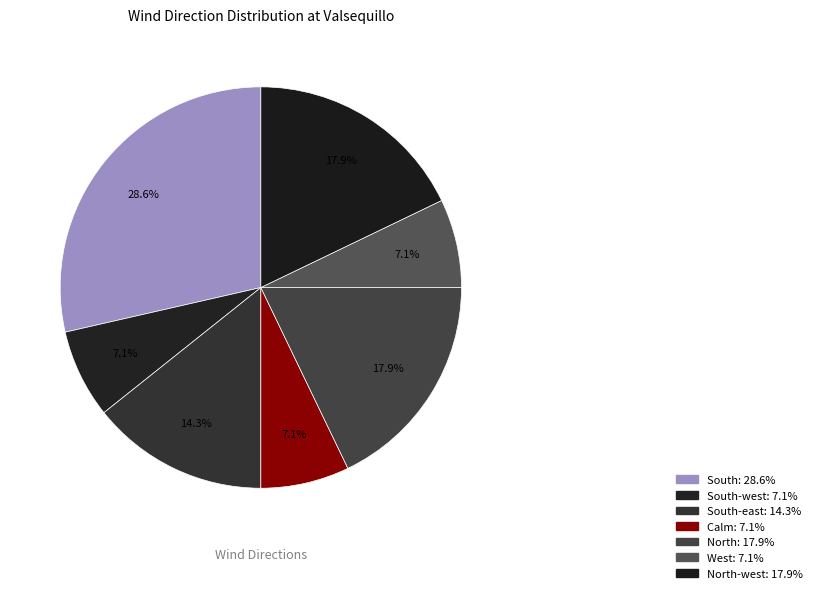

Does any single category account for the majority?

No